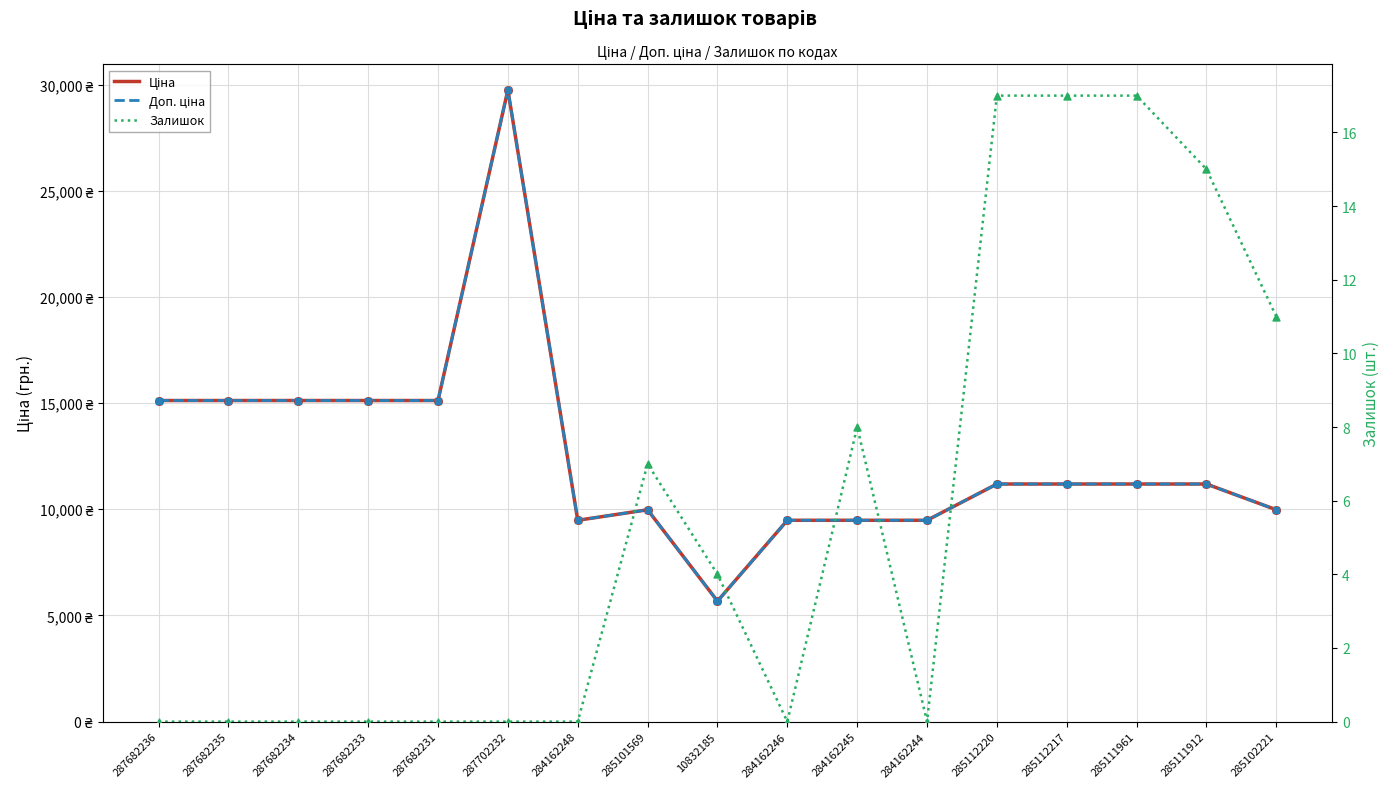

Is the value of Ціна at 284162248 greater than the value of Залишок at 285111912?

Yes